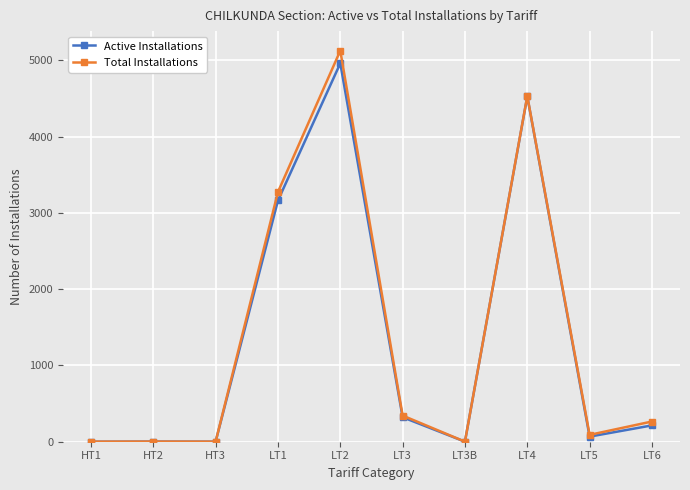

Count the number of categories in the chart.

10